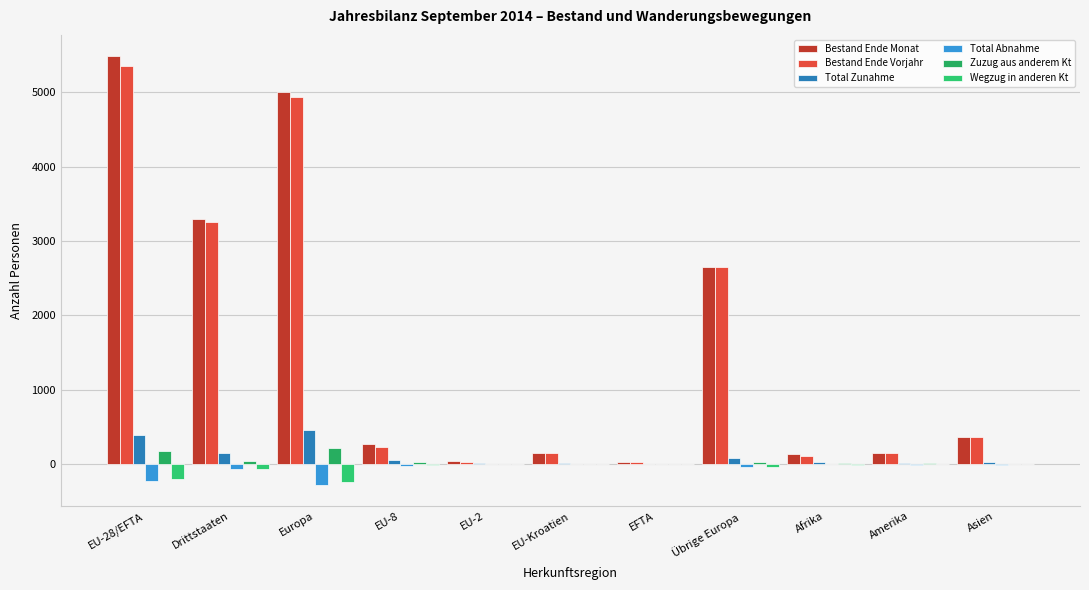

What is the difference between the Total Zunahme values at EU-28/EFTA and EU-8?

326